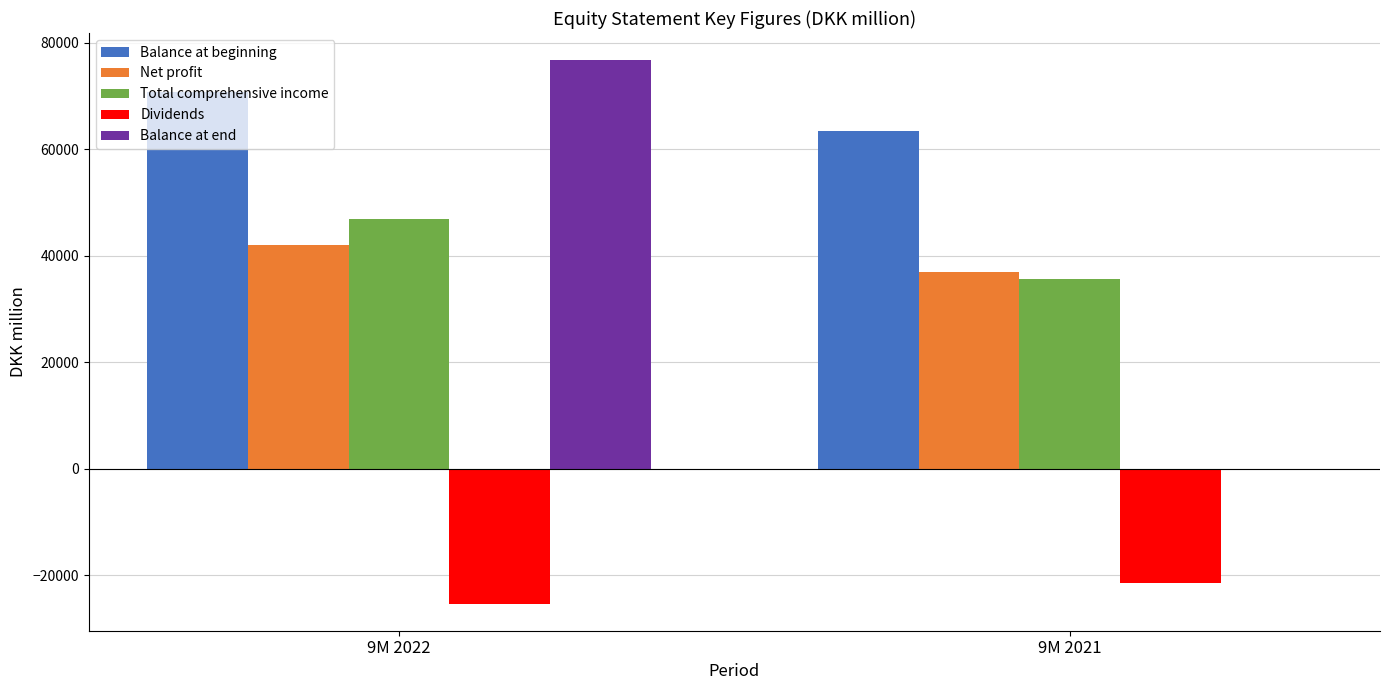

Reading left to right, what are all the values shown in this chart?

Balance at beginning: 9M 2022=70746	9M 2021=63325
Net profit: 9M 2022=41933	9M 2021=36865
Total comprehensive income: 9M 2022=46953	9M 2021=35644
Dividends: 9M 2022=-25303	9M 2021=-21517
Balance at end: 9M 2022=76680	9M 2021=0